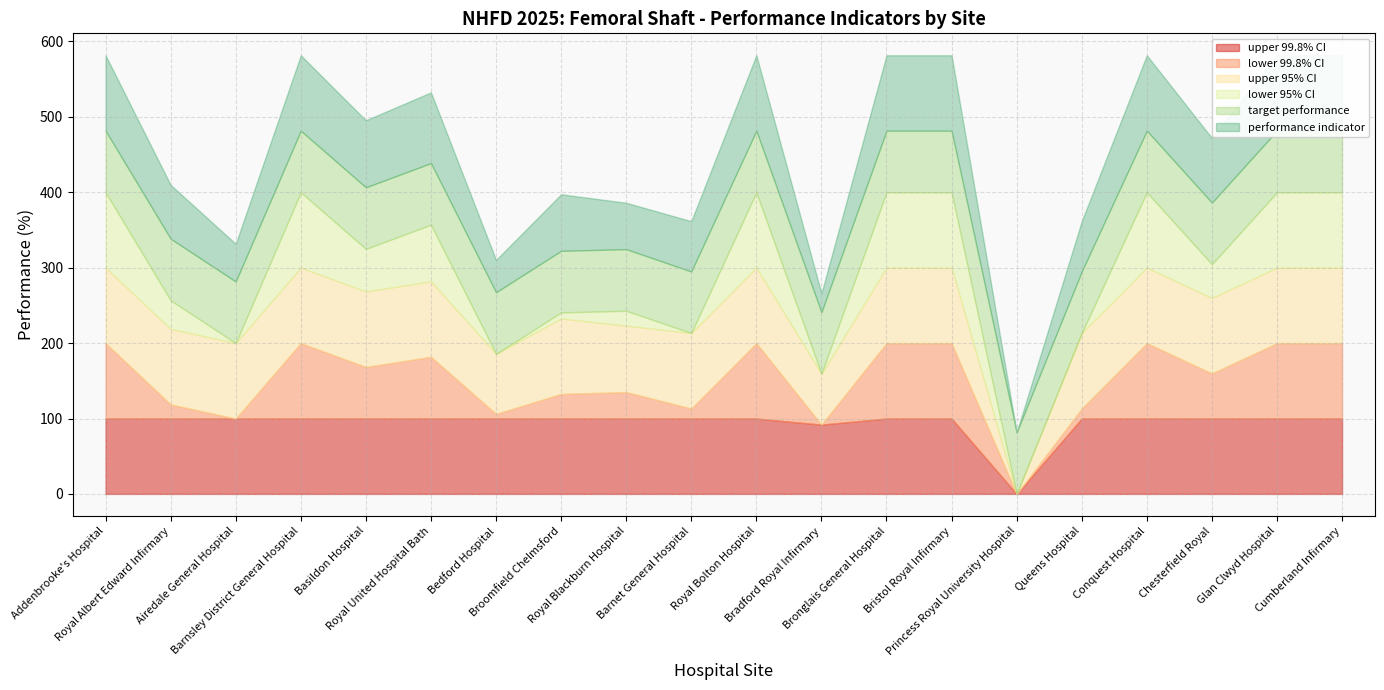

What is the sum of all performance indicator values?

1527.6